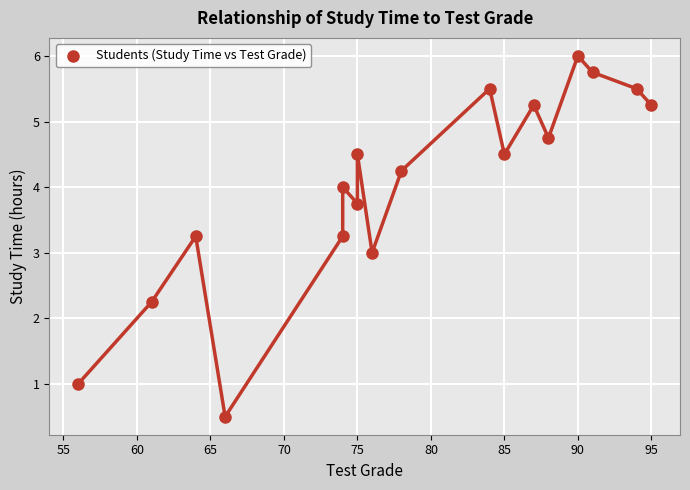

What is the range of Y values (max minus min)?

5.5